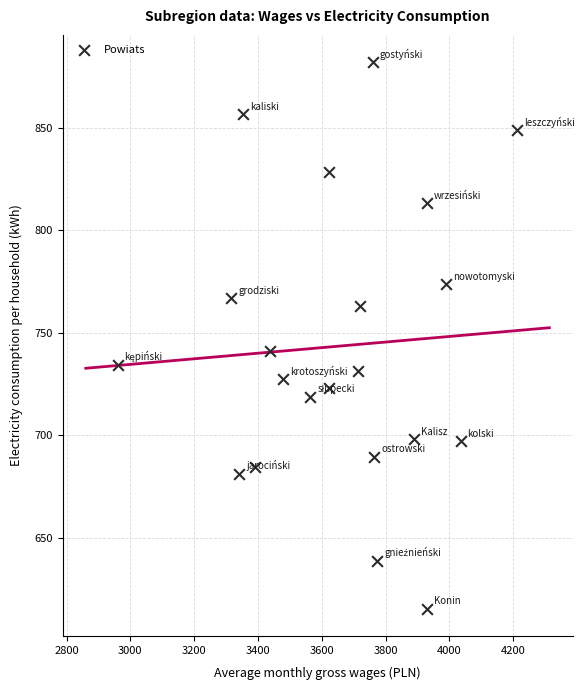

What Y value in the scatter plot is closest to 748?

741.3